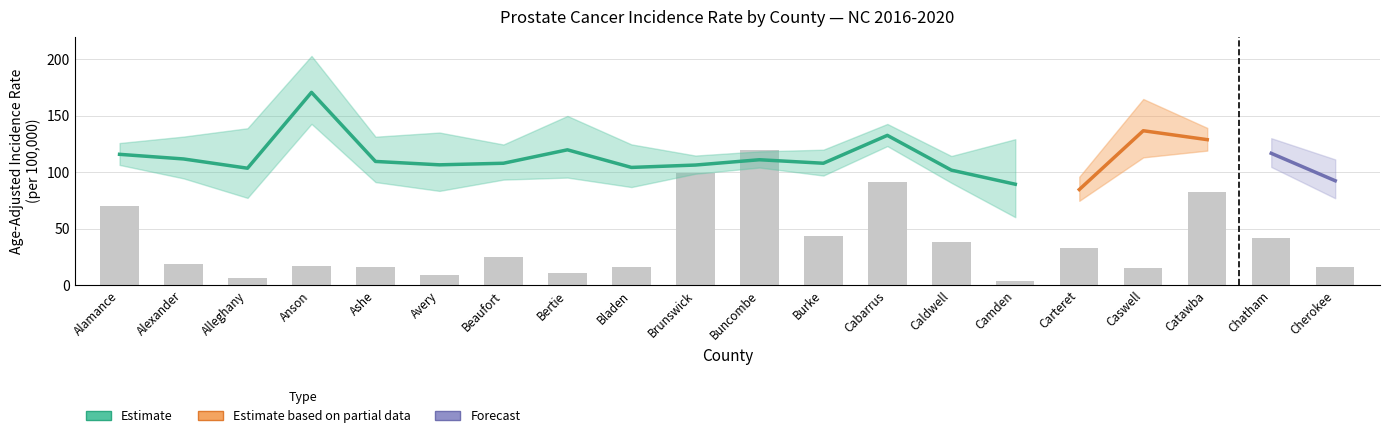

What is the difference between the highest and lowest values at Avery?

120.2